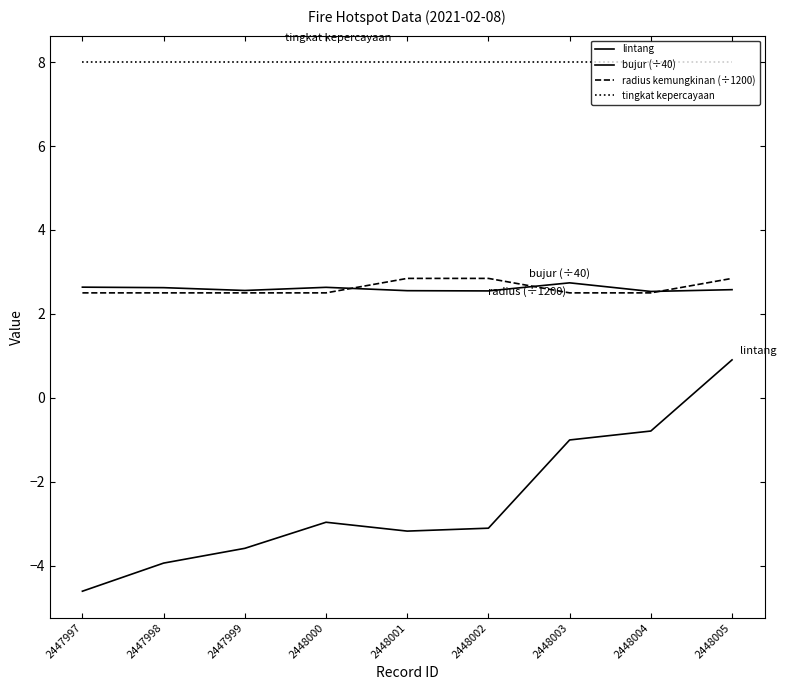

What is the minimum value for tingkat kepercayaan?

8.0